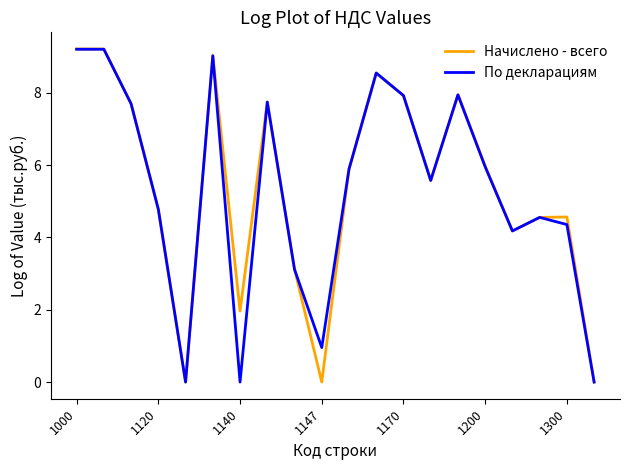

What is the maximum value shown in the chart?

9.2